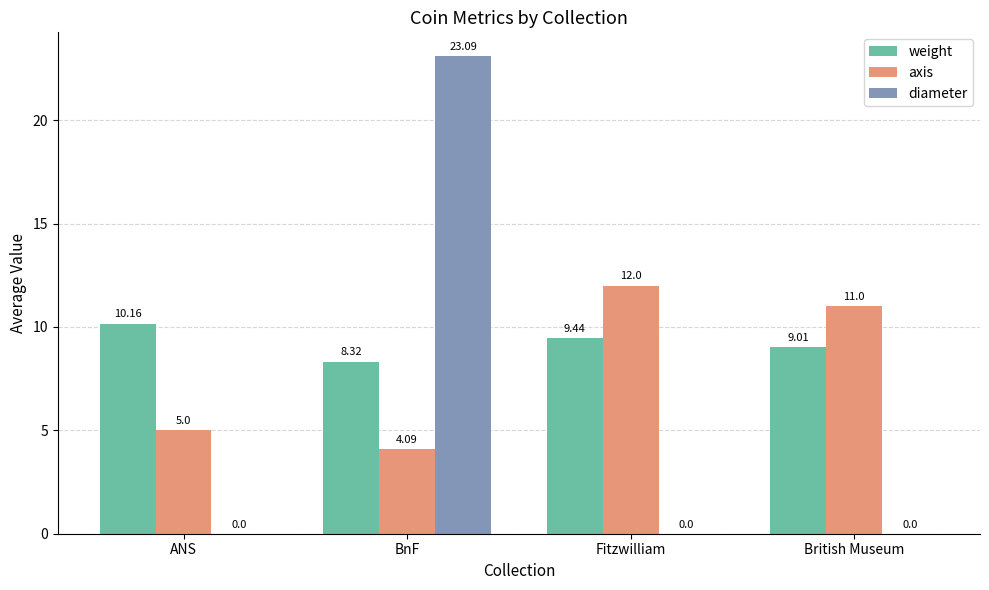

How many groups of bars are there?

4